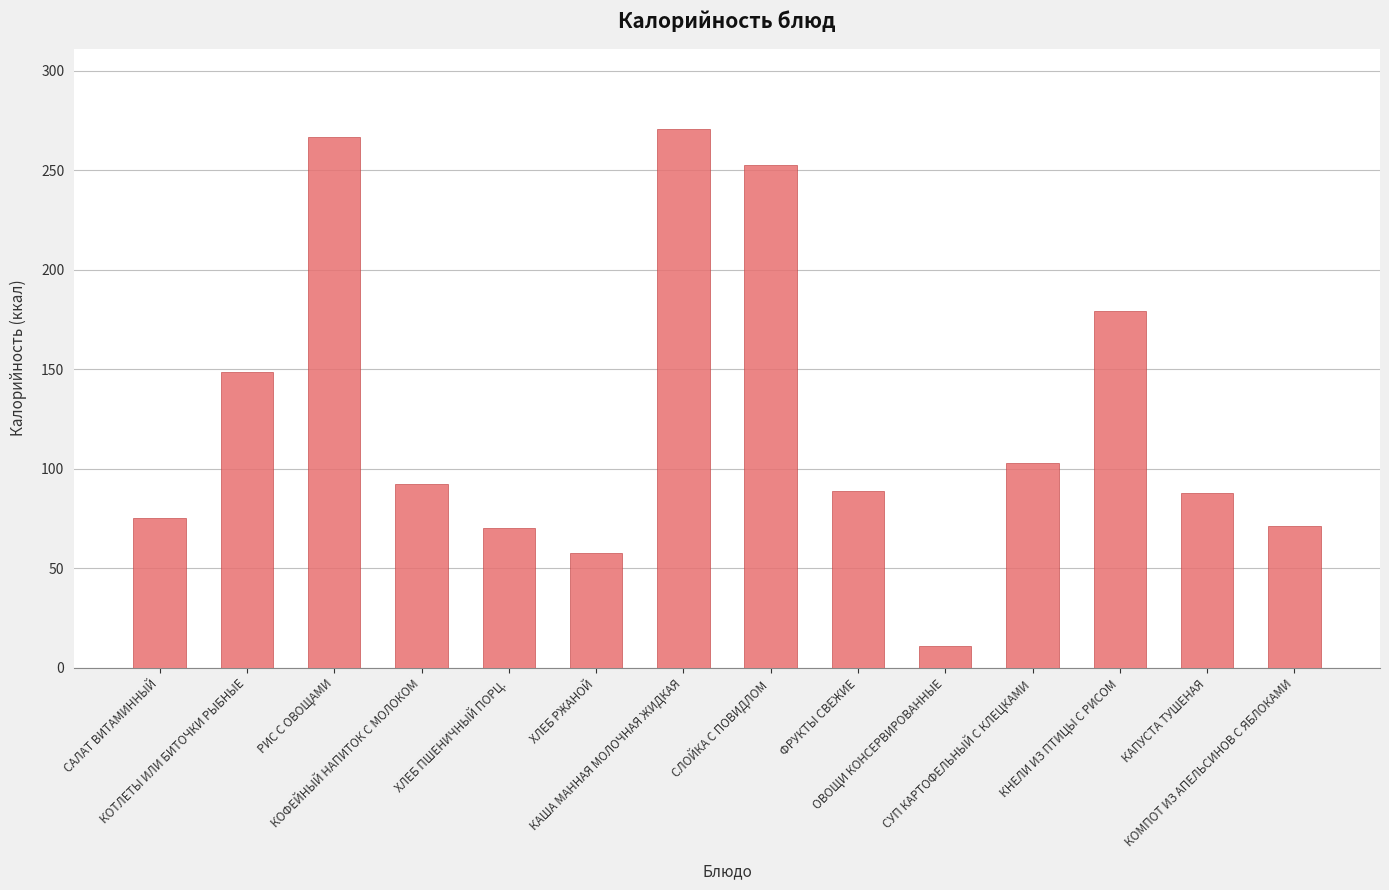

At which label is the value closest to 140?

КОТЛЕТЫ ИЛИ БИТОЧКИ РЫБНЫЕ